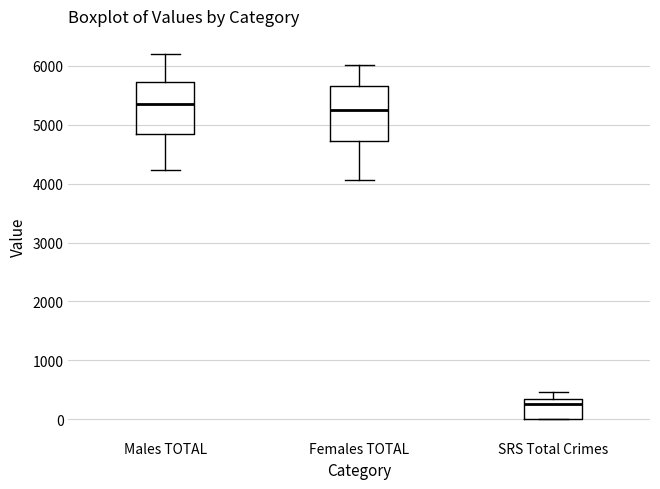

Which box's median line is the lowest?

SRS Total Crimes